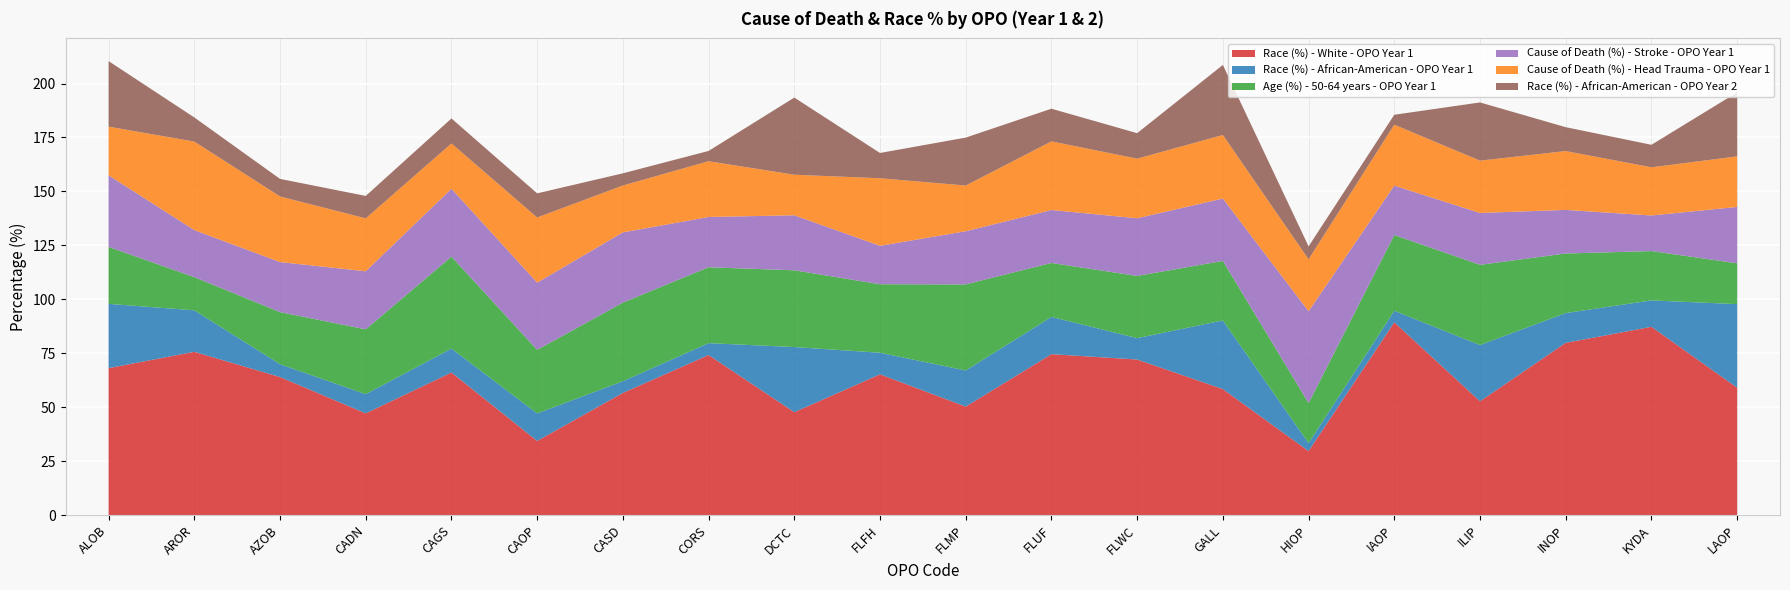

Reading right to left, transcribe all the data shown in this chart.

Race (%) - White - OPO Year 1: 59.0	87.2	79.8	52.7	89.3	29.6	58.4	72.1	74.5	50.2	65.2	47.7	74.2	56.6	34.3	66.0	47.1	63.9	75.6	68.1
Race (%) - African-American - OPO Year 1: 38.7	12.2	13.8	26.1	5.3	3.7	31.8	9.9	17.3	16.7	10.0	30.2	5.5	5.4	12.8	11.1	8.9	6.0	19.2	29.8
Age (%) - 50-64 years - OPO Year 1: 18.9	22.9	27.6	37.2	35.1	18.5	27.6	28.8	25.0	39.9	31.7	35.6	35.2	36.4	29.5	42.6	30.0	24.1	15.4	26.4
Cause of Death (%) - Stroke - OPO Year 1: 26.1	16.5	20.2	24.0	22.9	42.6	28.9	26.7	24.5	24.6	17.8	25.5	23.3	32.6	31.1	31.5	26.9	23.2	21.8	33.2
Cause of Death (%) - Head Trauma - OPO Year 1: 23.4	22.3	27.3	24.2	28.2	24.1	29.4	27.6	31.8	21.2	31.3	18.8	25.8	21.7	30.2	21.0	24.5	30.4	41.0	22.6
Race (%) - African-American - OPO Year 2: 29.7	10.4	11.1	27.0	4.6	6.0	32.5	11.8	15.1	22.2	11.7	35.8	4.8	5.7	11.2	11.6	10.4	8.1	11.2	30.4